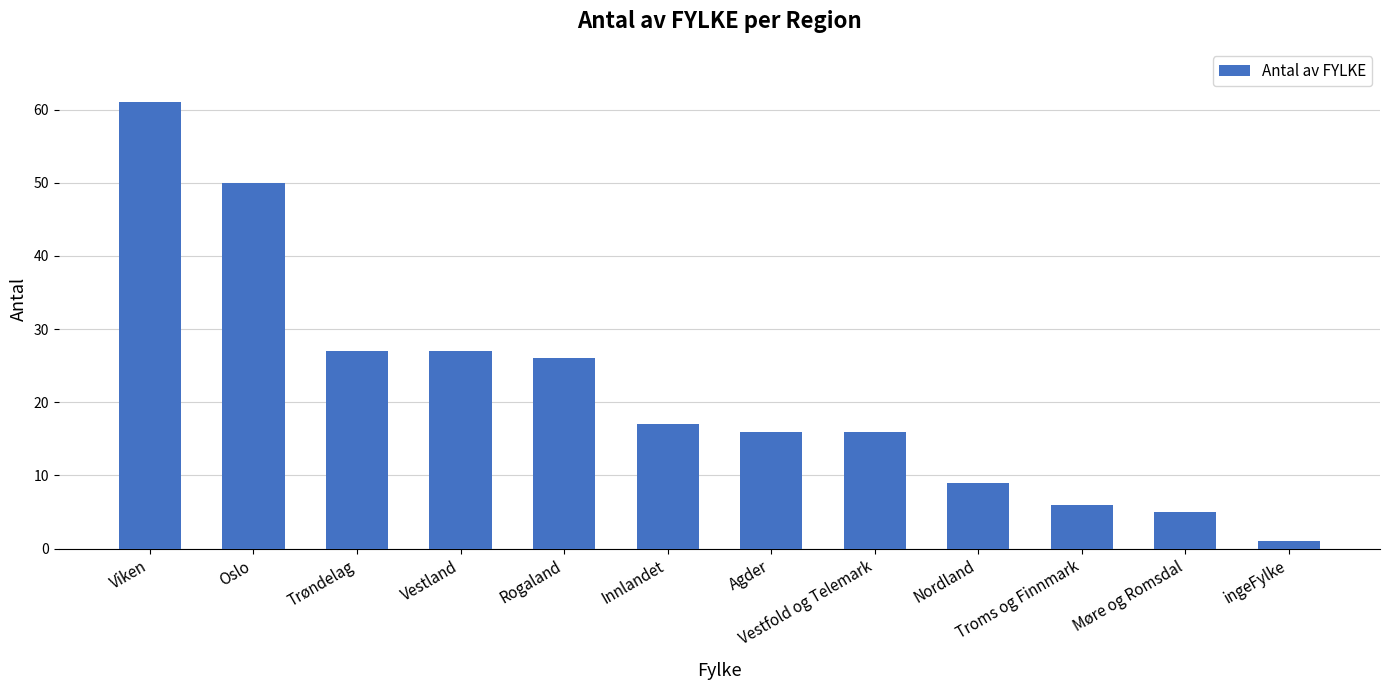

Which category has the lowest value across all series?

ingeFylke